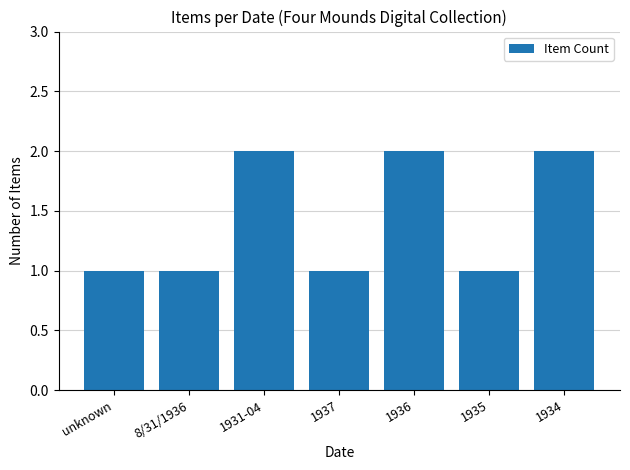

The chart shows a value of 2 at 1934. True or false?

True